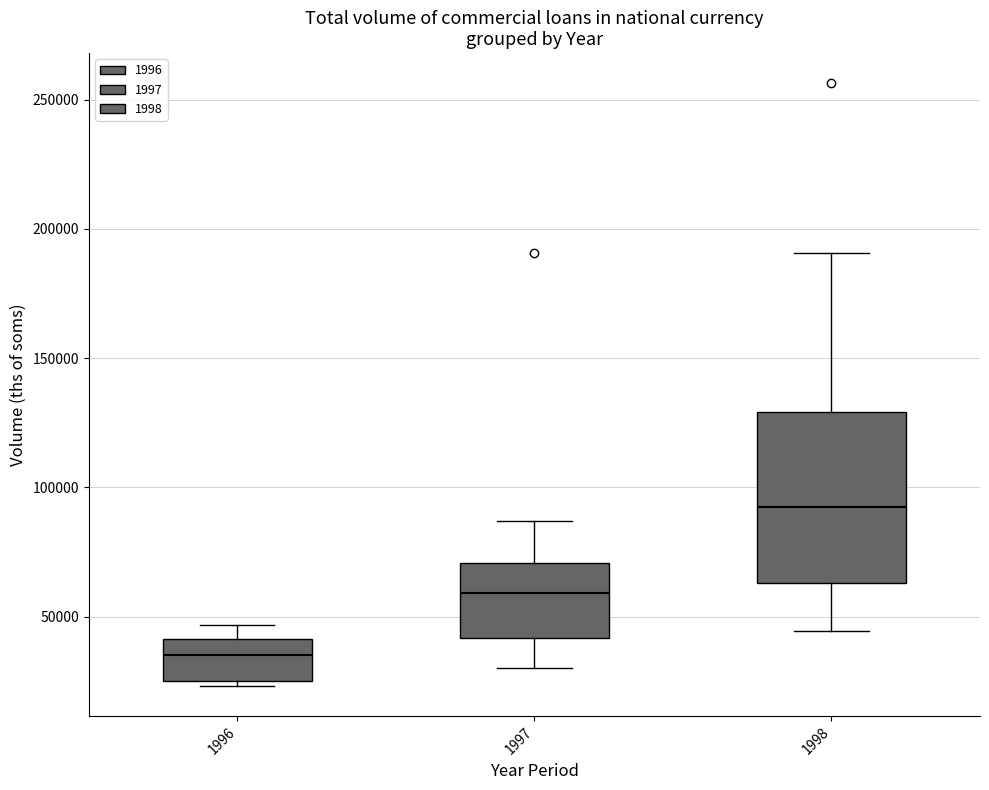

Which box is the tallest, from its lower edge to its upper edge?

1998